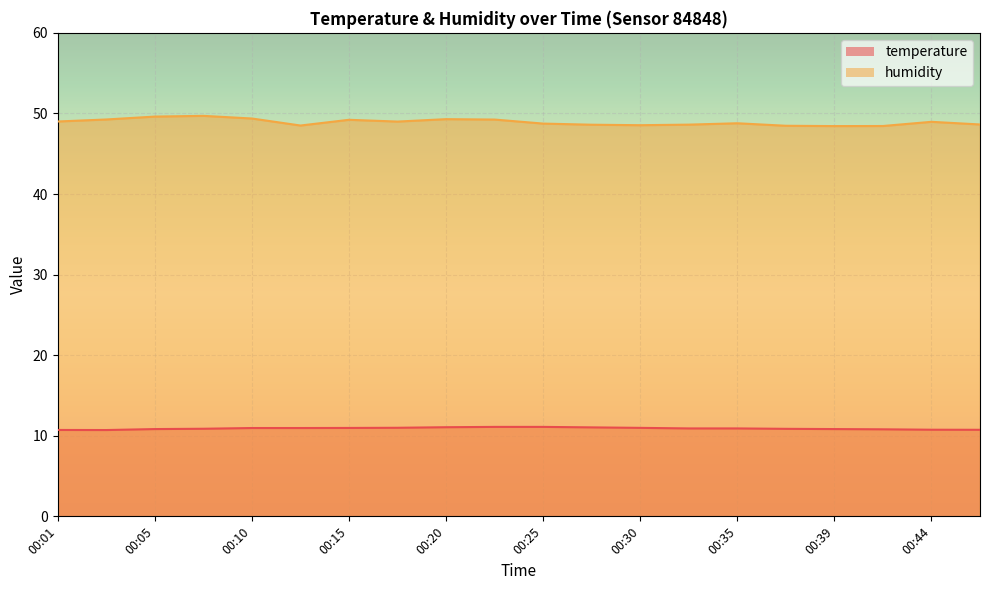

Reading left to right, transcribe all the data shown in this chart.

temperature: 00:01=10.7	00:03=10.7	00:05=10.8	00:08=10.9	00:10=11.0	00:13=11.0	00:15=11.0	00:18=11.0	00:20=11.1	00:22=11.1	00:25=11.1	00:27=11.0	00:30=11.0	00:32=10.9	00:35=10.9	00:37=10.9	00:39=10.8	00:42=10.8	00:44=10.8	00:47=10.7
humidity: 00:01=49.0	00:03=49.2	00:05=49.6	00:08=49.7	00:10=49.4	00:13=48.5	00:15=49.2	00:18=49.0	00:20=49.3	00:22=49.2	00:25=48.7	00:27=48.6	00:30=48.5	00:32=48.6	00:35=48.8	00:37=48.5	00:39=48.4	00:42=48.4	00:44=49.0	00:47=48.6